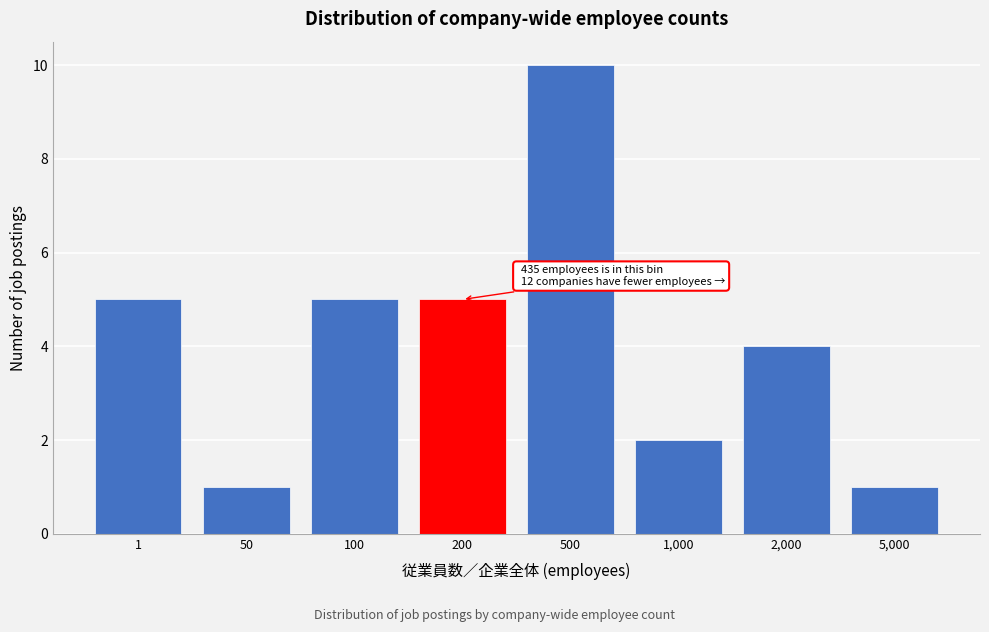

Reading left to right, list all the values displayed in this chart.

5	1	5	5	10	2	4	1